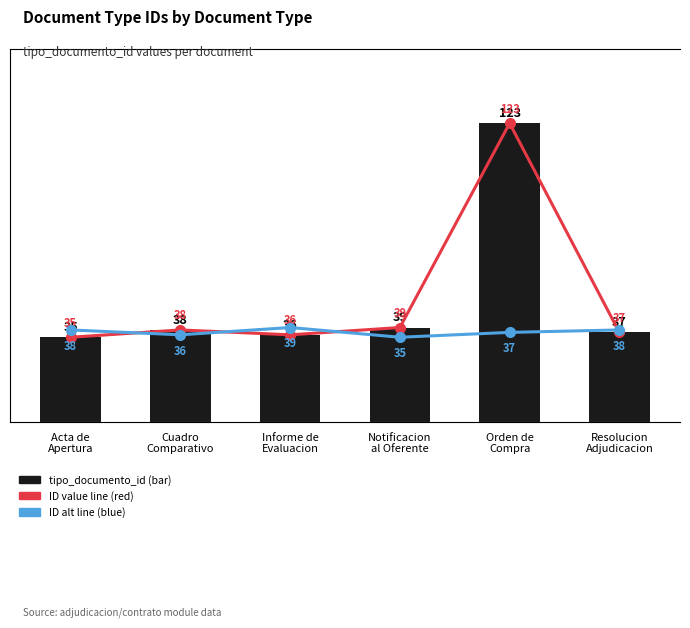

Is it true that % change (tipo_documento_id) equals 53 at Informe de
Evaluacion?

False